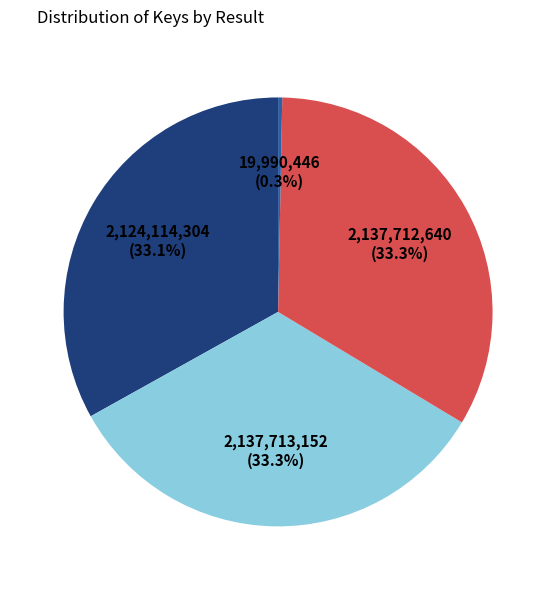

Is there any slice that represents more than half of the pie?

No